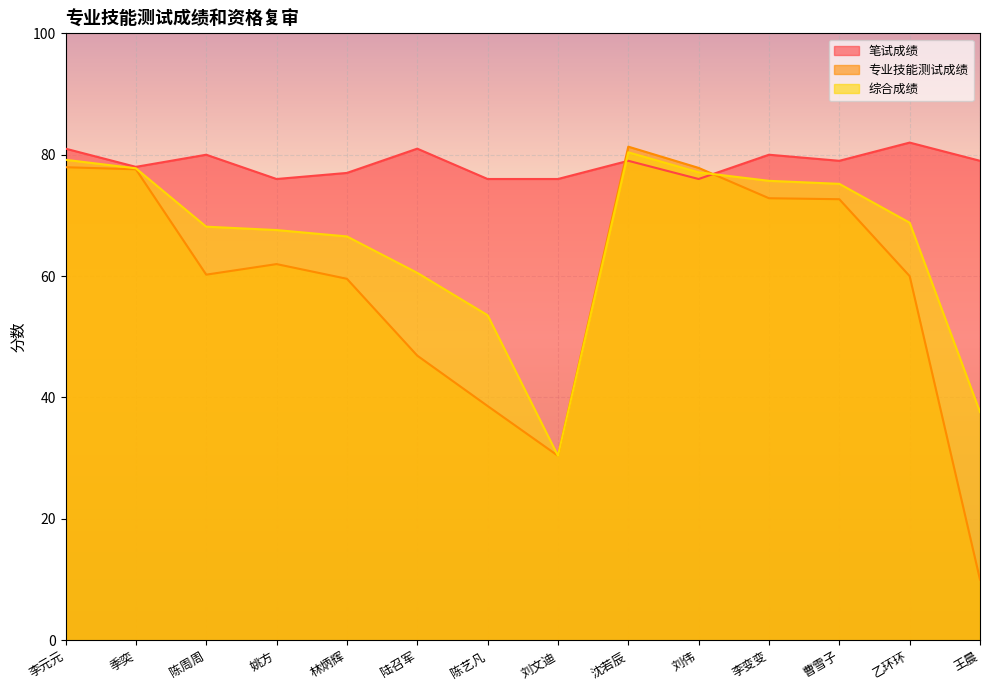

How many values in the 综合成绩 series are below 68?

6